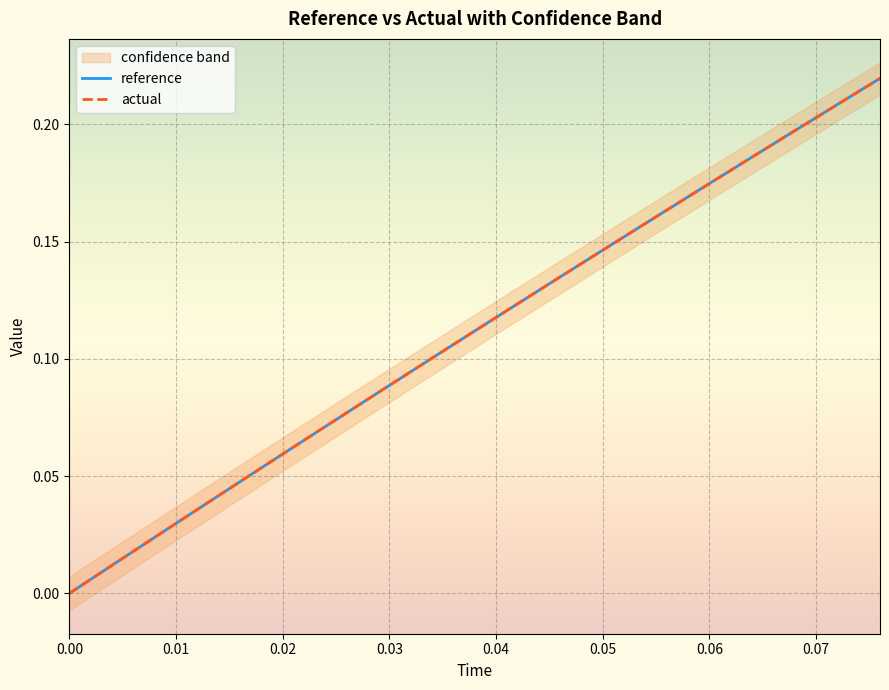

How many data points in reference are above 0?

19